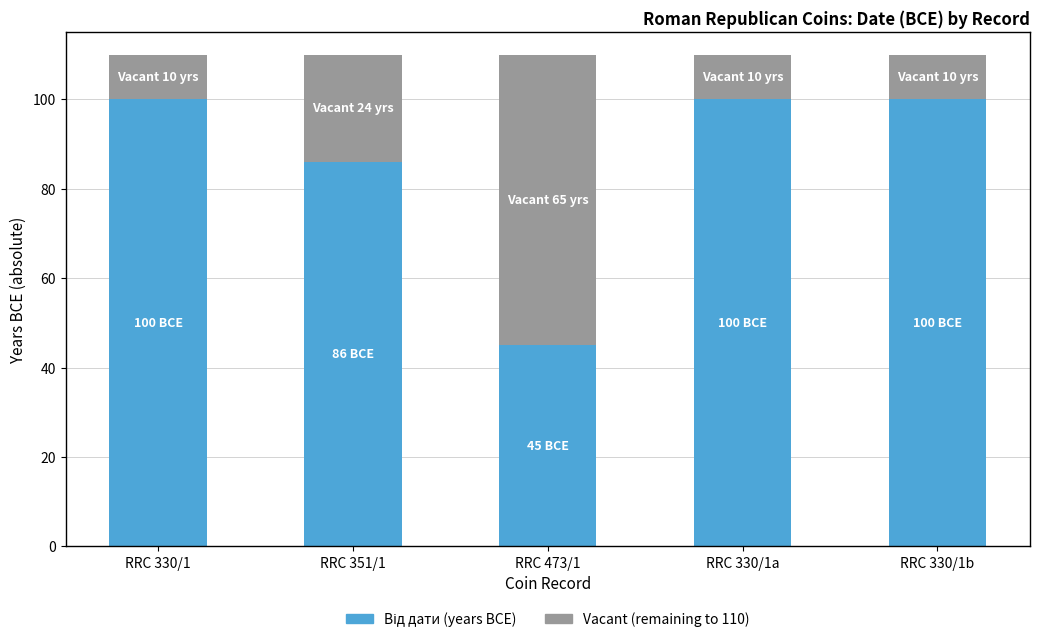

What is the total value across all series at RRC 330/1a?

110